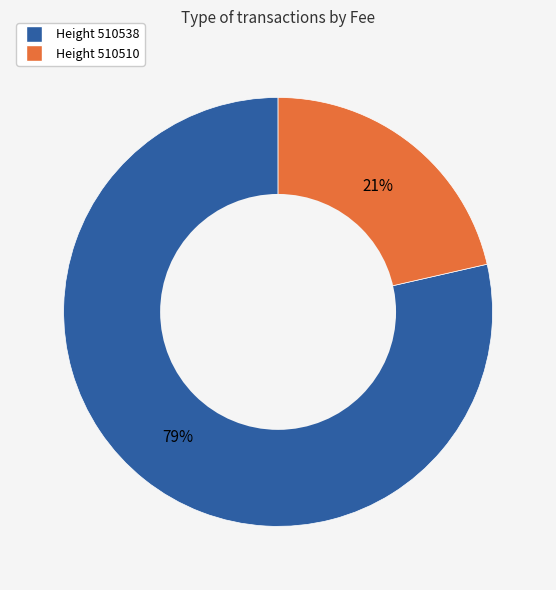

To the nearest percent, what is the average slice percentage?

50%